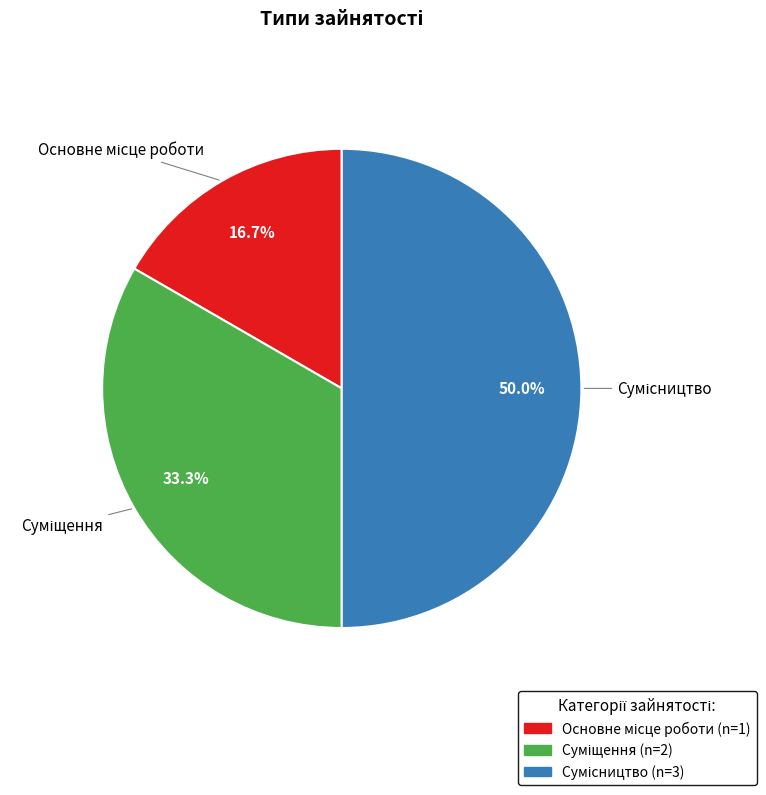

The Суміщення slice represents 28% of the pie. True or false?

False